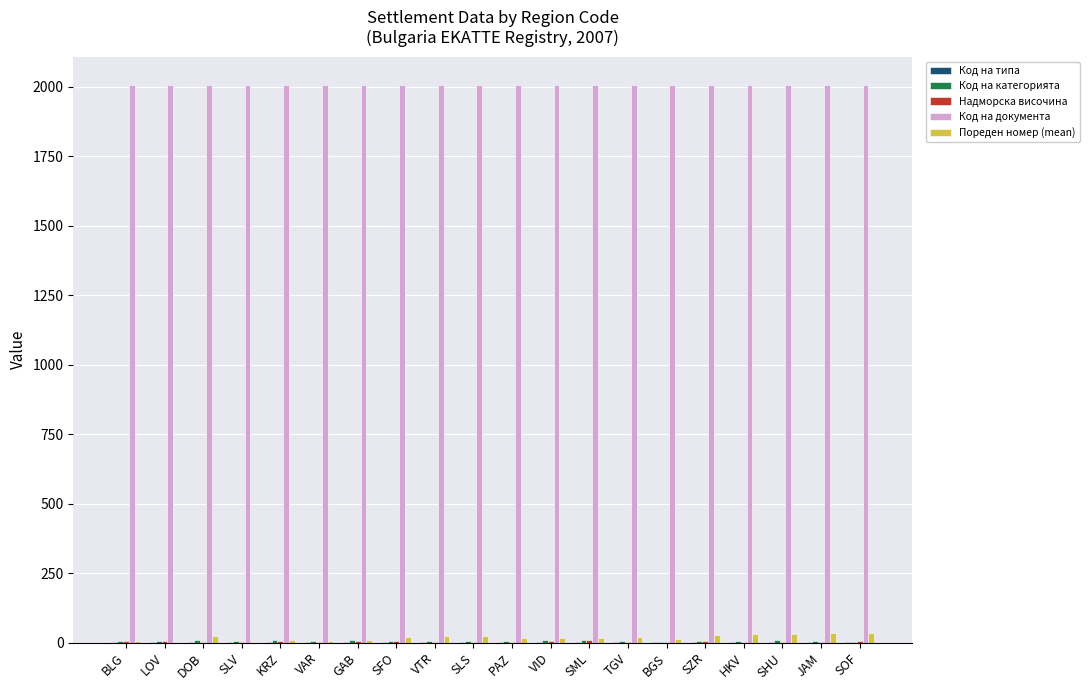

What is the greatest value displayed?

2007